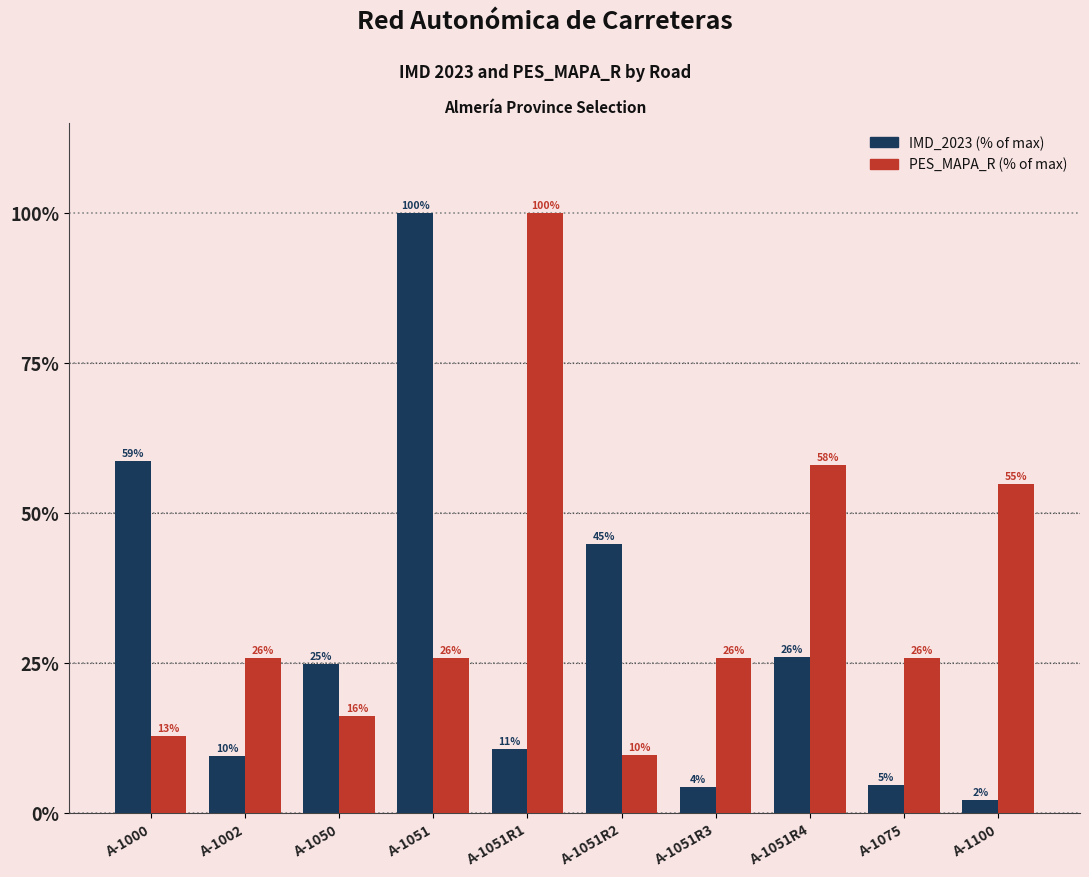

At which label does IMD_2023 (% of max) reach its minimum?

A-1100